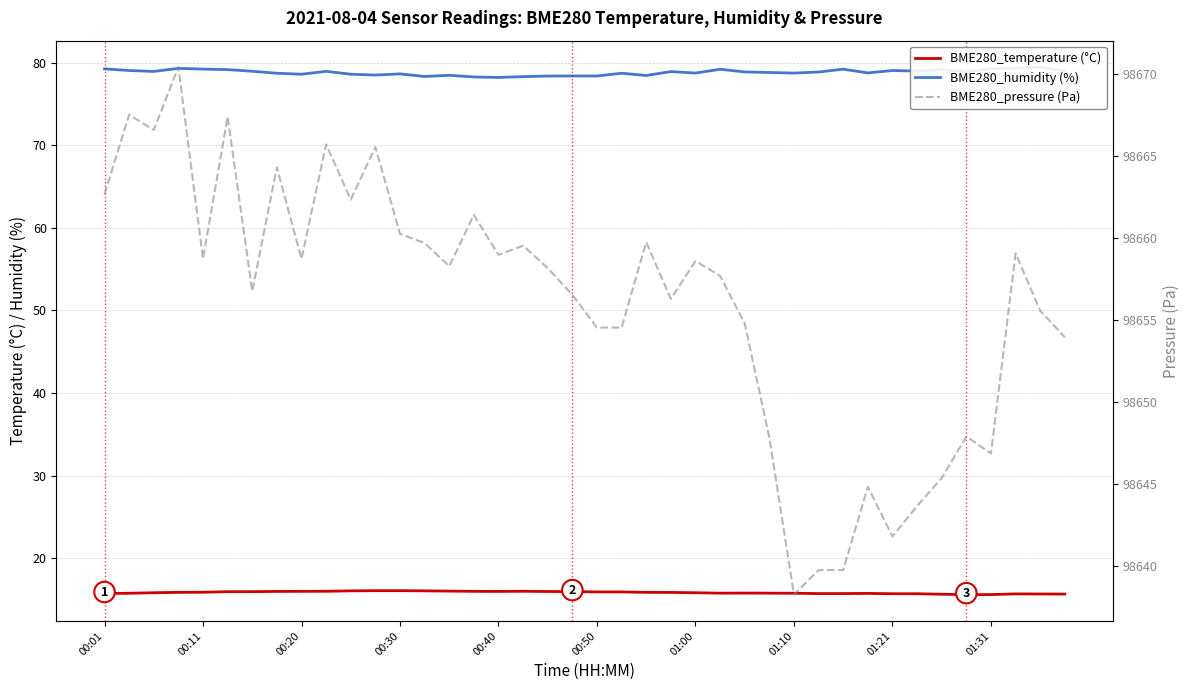

How many lines are shown in the chart?

3